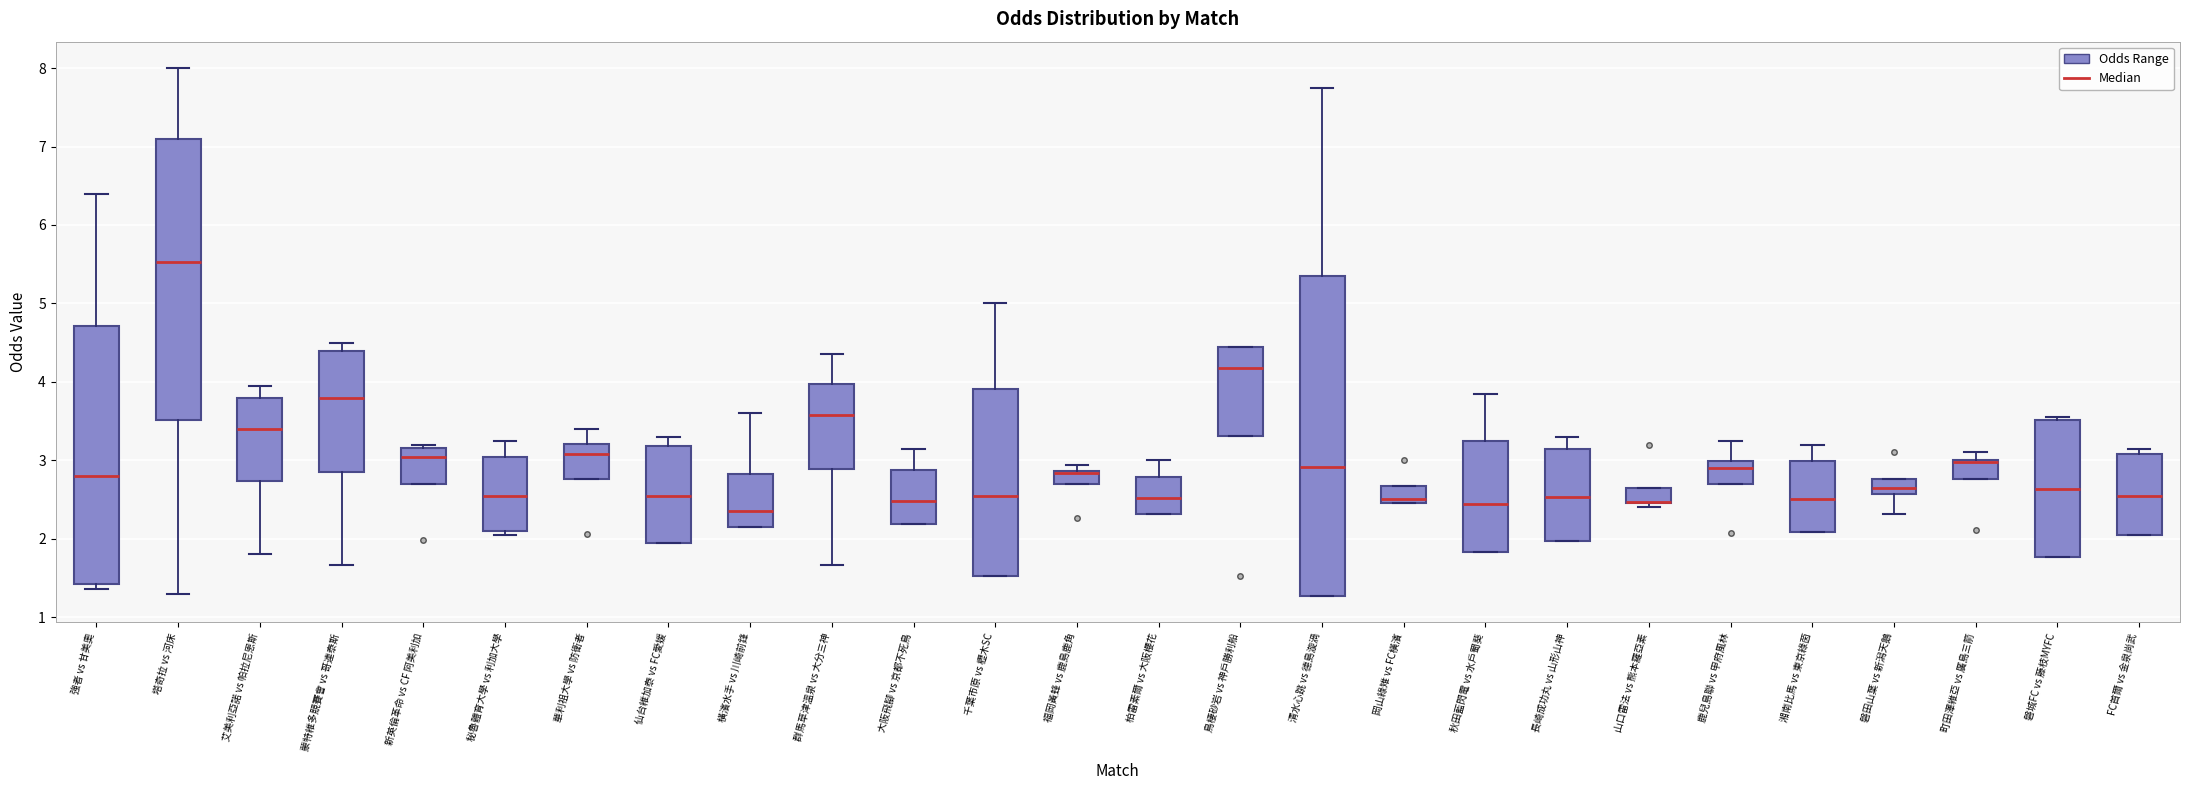

Which box is the tallest, from its lower edge to its upper edge?

清水心跳 vs 德島漩渦